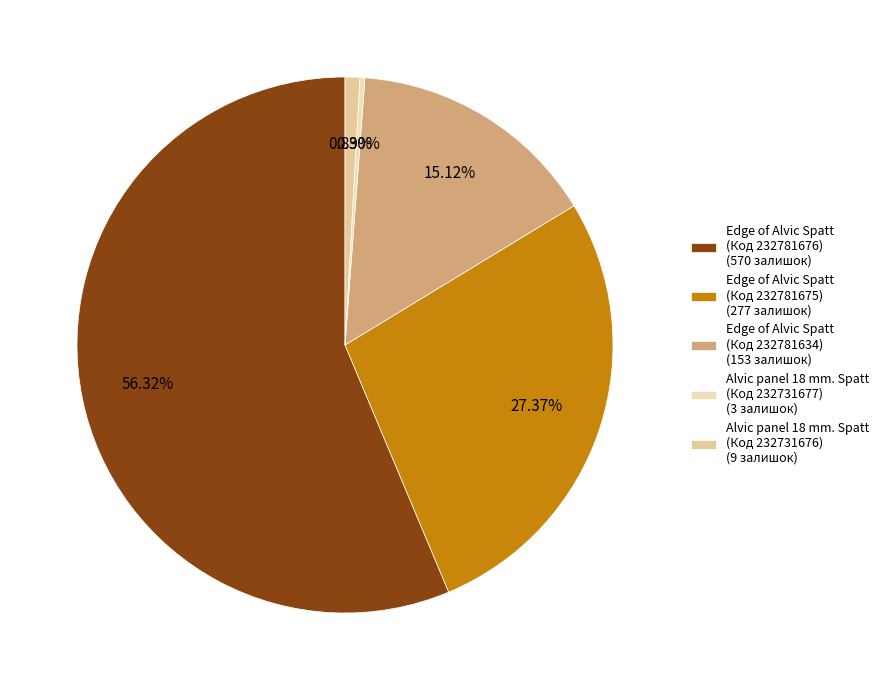

To the nearest percent, what is the average slice percentage?

20%